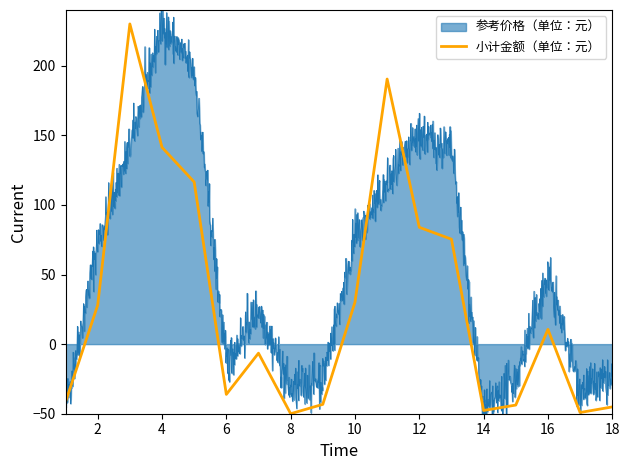

What is the highest value of the 小计金额（单位：元） series?

230.0